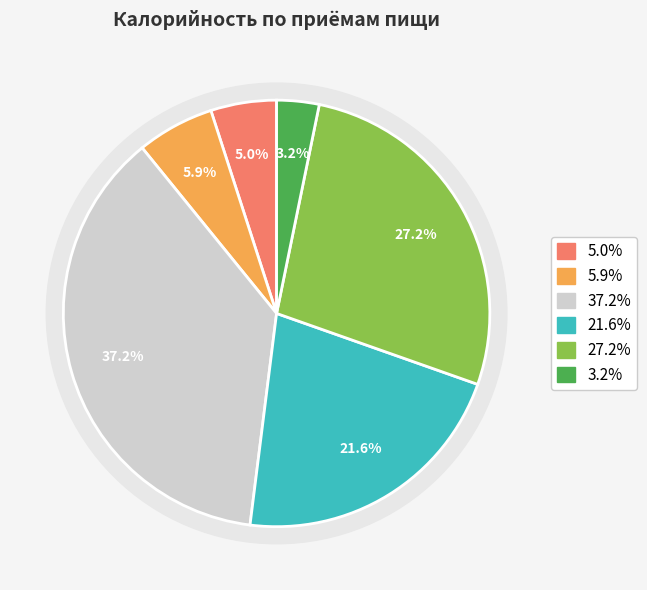

Count the number of slices in the pie.

6